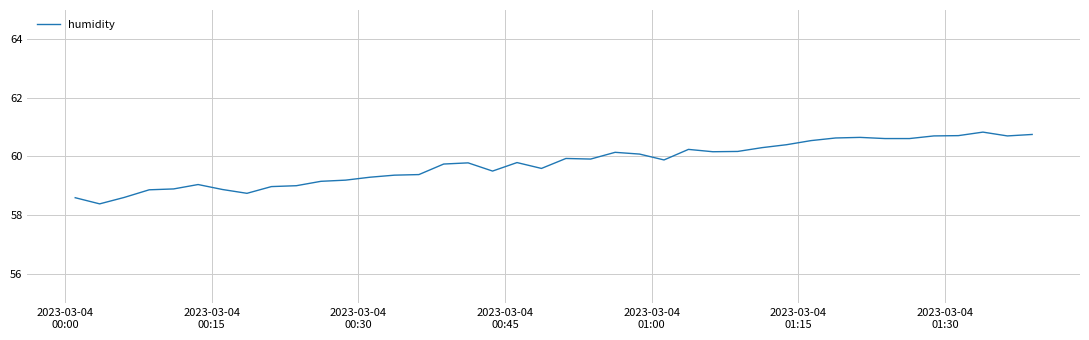

What is the smallest value displayed?

58.4